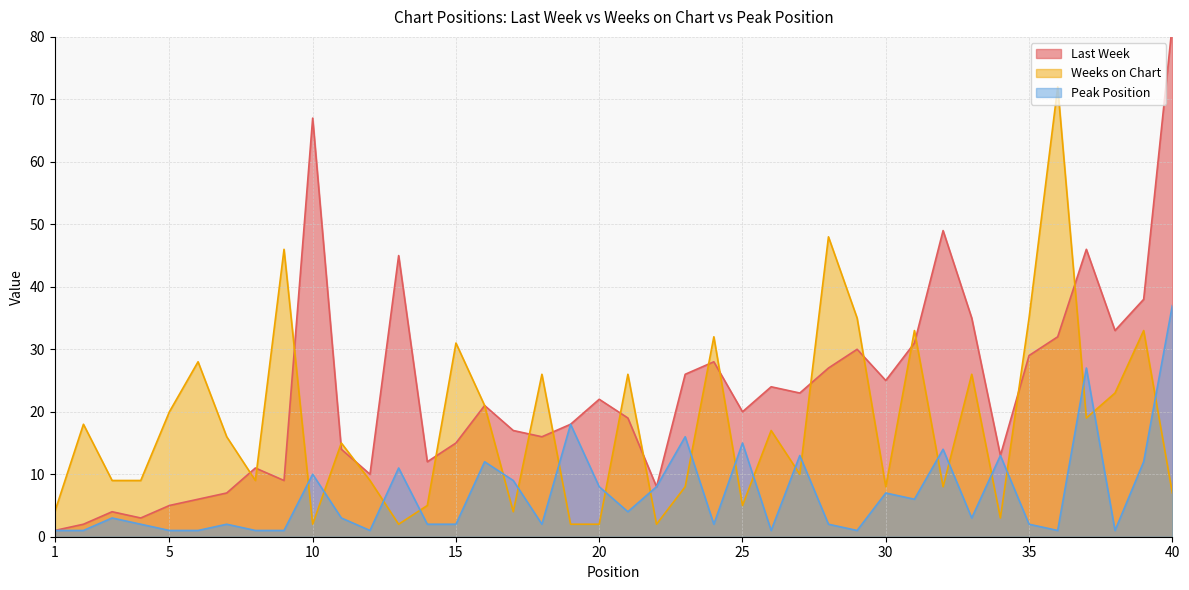

Where is Last Week nearest to the value 41?

39